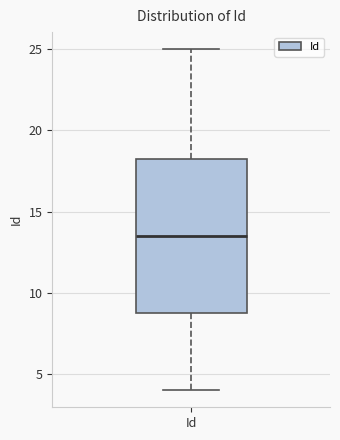

Where is the lower edge of the box for Id on the y-axis? The values are not printed on the chart, so give them approximately, as read against the axis.

9.0